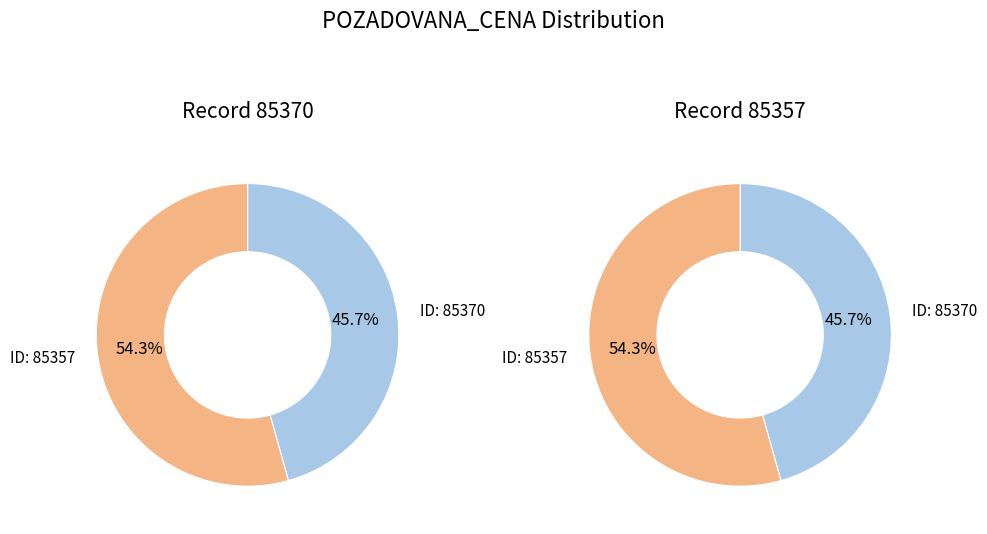

Rank the categories by value from highest to lowest.

85357, 85370